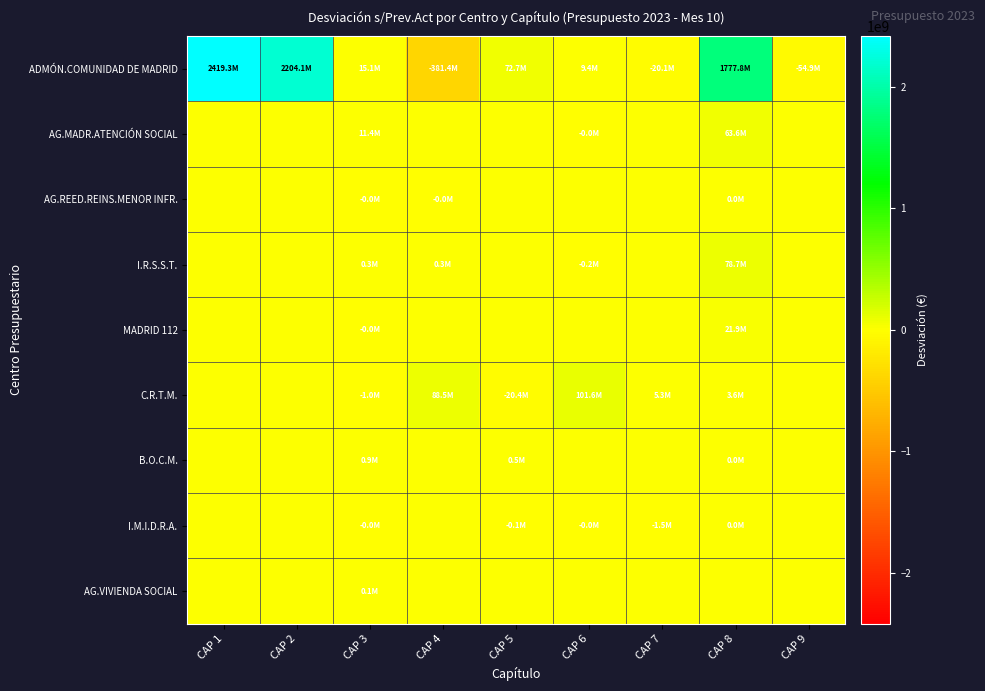

Between CAP 2 and CAP 8, which series saw the biggest shift?

ADMÓN.COMUNIDAD DE MADRID